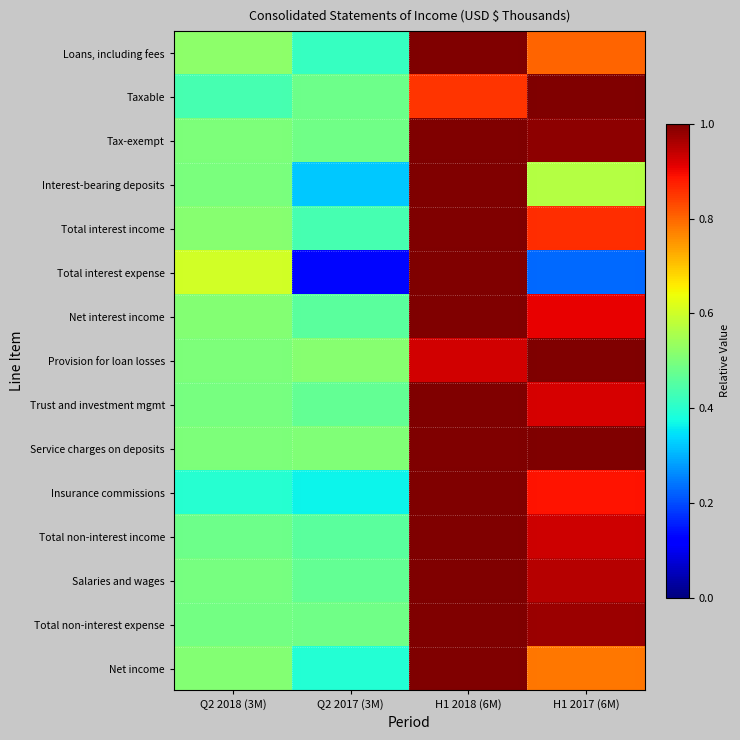

At how many categories does at least one series exceed 0?

4